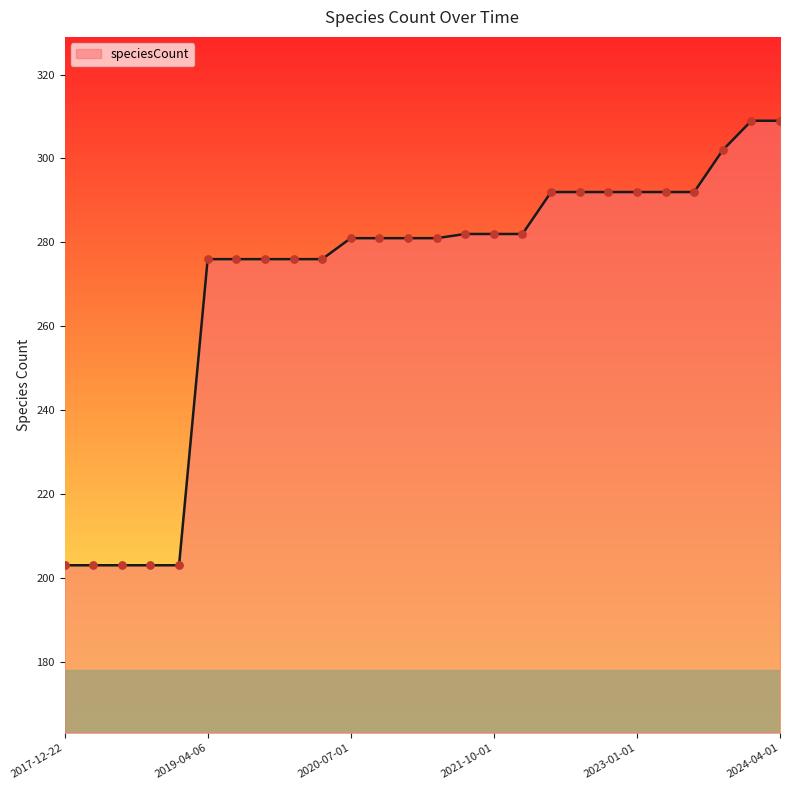

What is the difference between the maximum and minimum values?

106